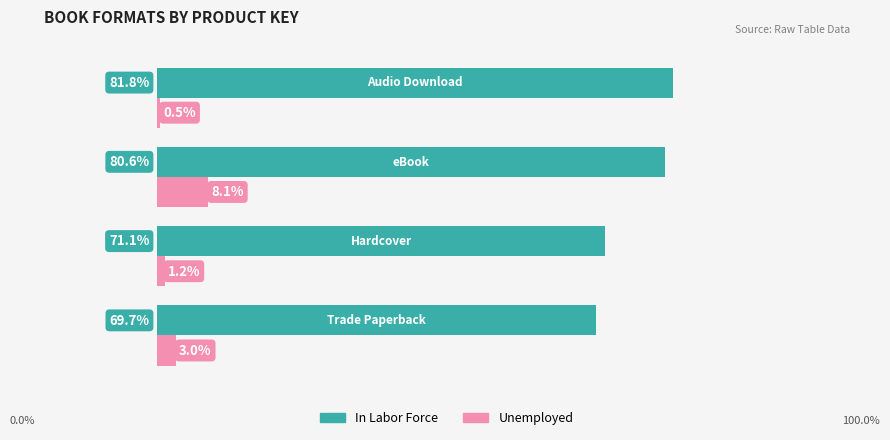

Rank the series by their maximum value, from lowest to highest.

Unemployed, In Labor Force